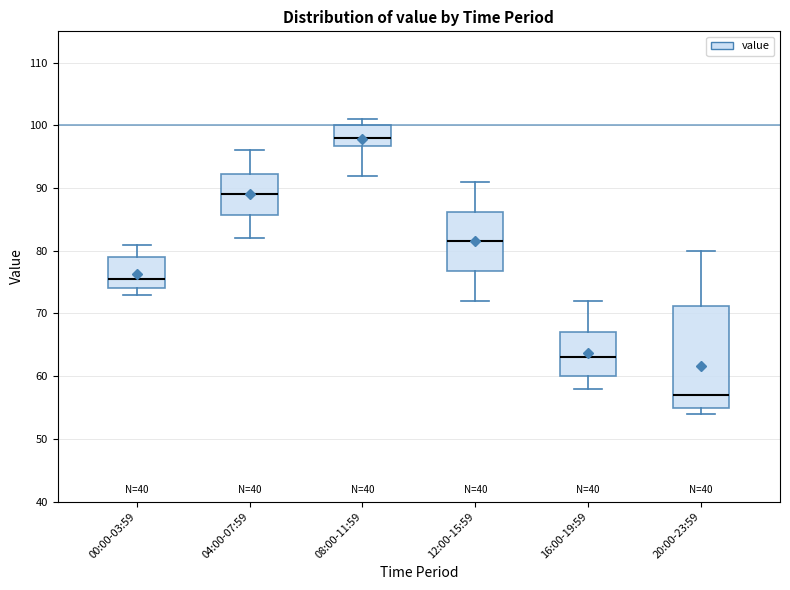

Reading left to right, read every box against the y-axis: the position of its median line, the range the box covers, and the ends of its whiskers. The values are not printed on the chart, so give them approximately, as read against the axis.

00:00-03:59: median 76, box 74 to 79, whiskers 73 to 81
04:00-07:59: median 89, box 86 to 92, whiskers 82 to 96
08:00-11:59: median 98, box 97 to 100, whiskers 92 to 101
12:00-15:59: median 82, box 77 to 86, whiskers 72 to 91
16:00-19:59: median 63, box 60 to 67, whiskers 58 to 72
20:00-23:59: median 57, box 55 to 71, whiskers 54 to 80